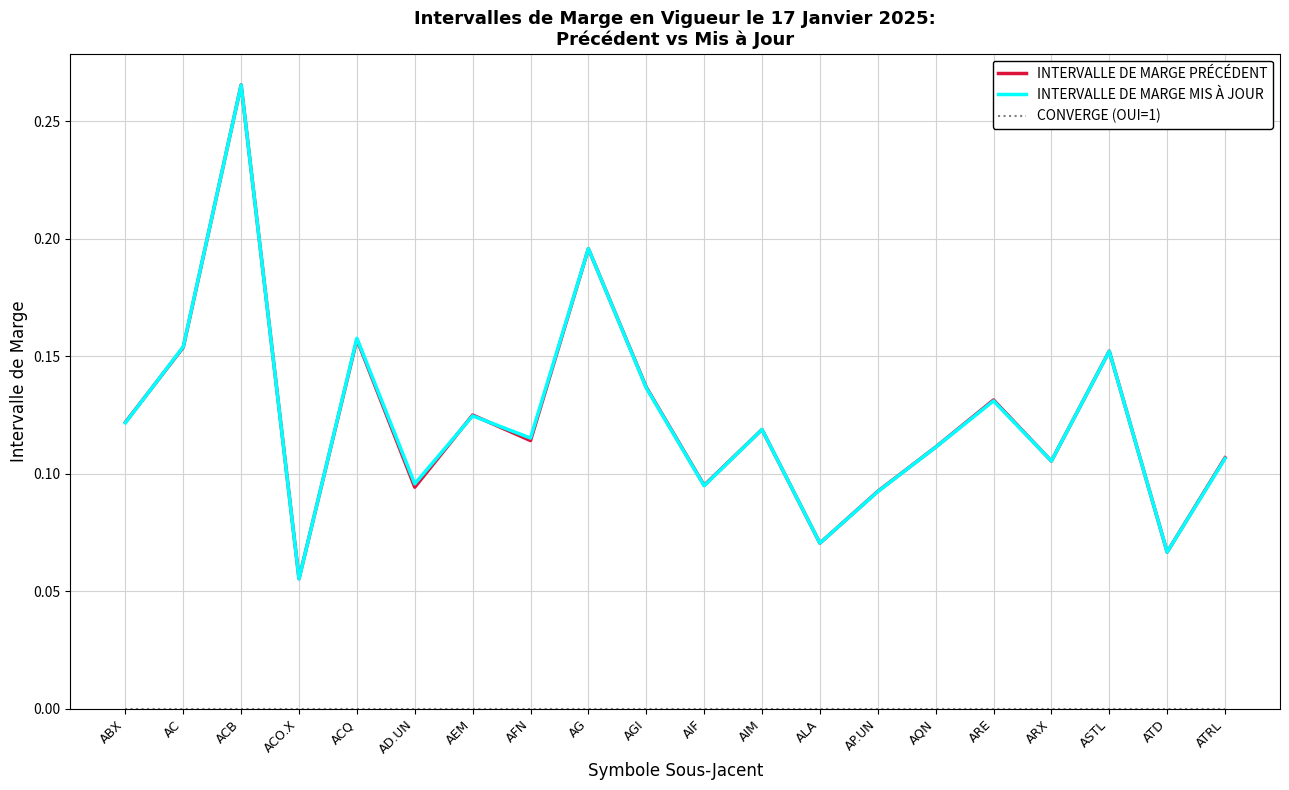

At which category is the sum across all series the highest?

ACB